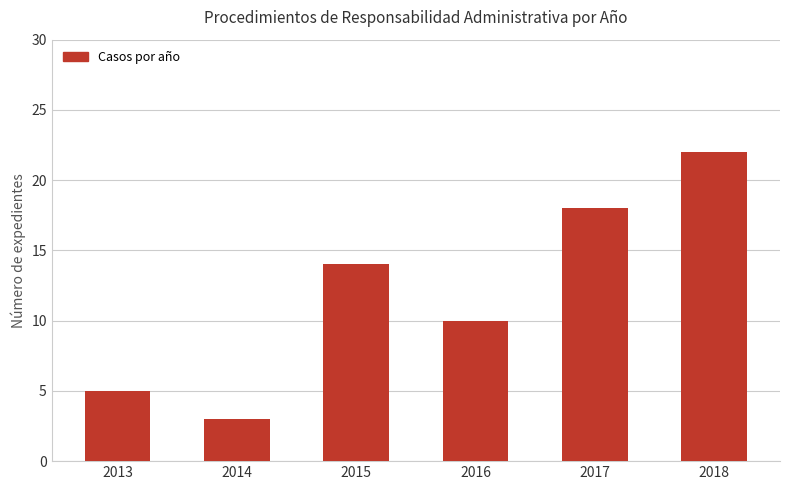

Which category has the lowest value across all series?

2014